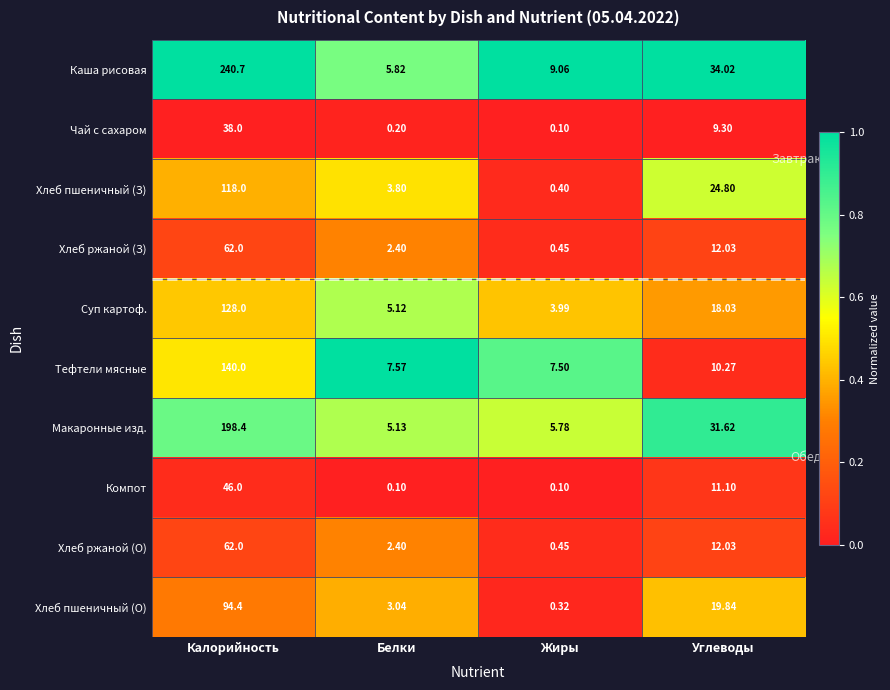

Which series has the largest range (max minus min)?

Каша рисовая